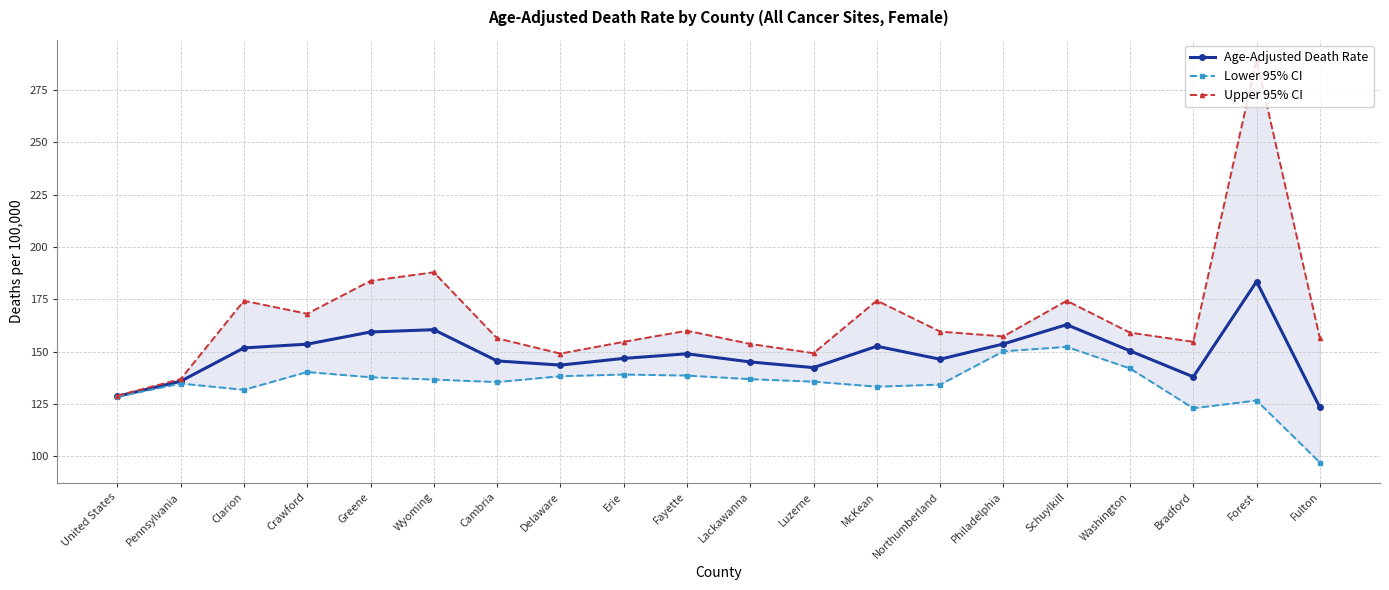

Rank the series at Luzerne from lowest to highest value.

Lower 95% CI, Age-Adjusted Death Rate, Upper 95% CI